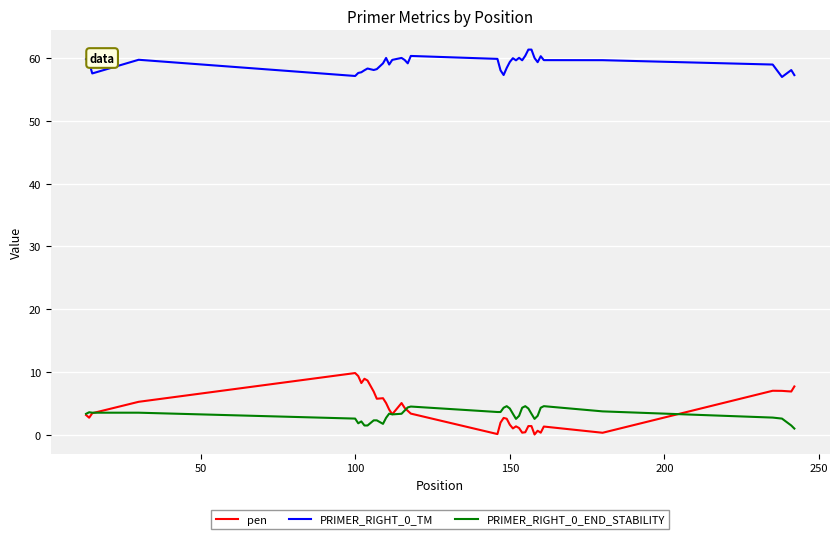

True or false: PRIMER_RIGHT_0_TM and PRIMER_RIGHT_0_END_STABILITY cross at least once.

False